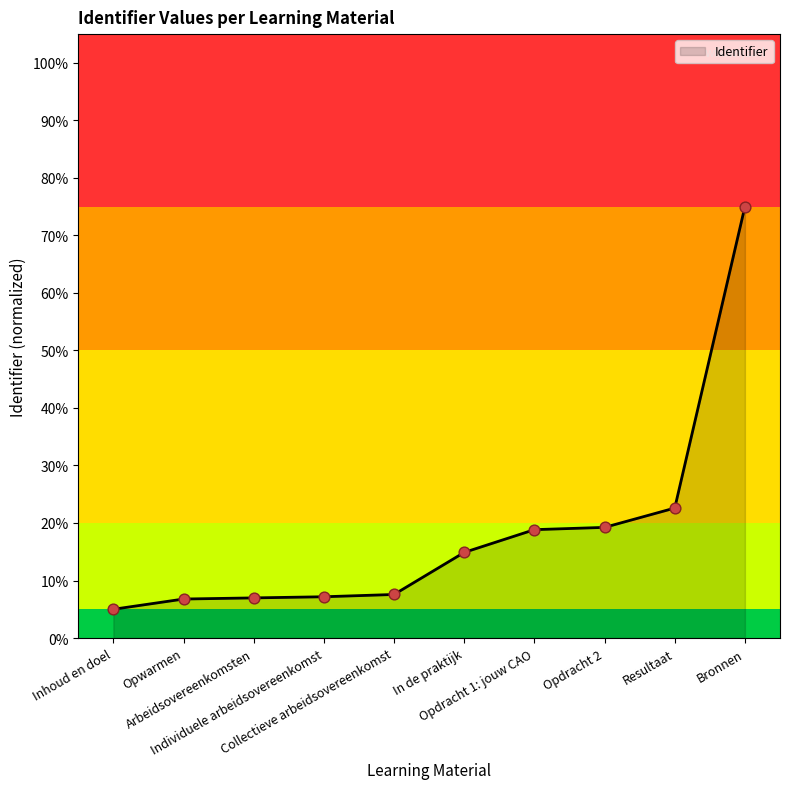

What is the change in value from Arbeidsovereenkomsten to Individuele arbeidsovereenkomst?

+0.2